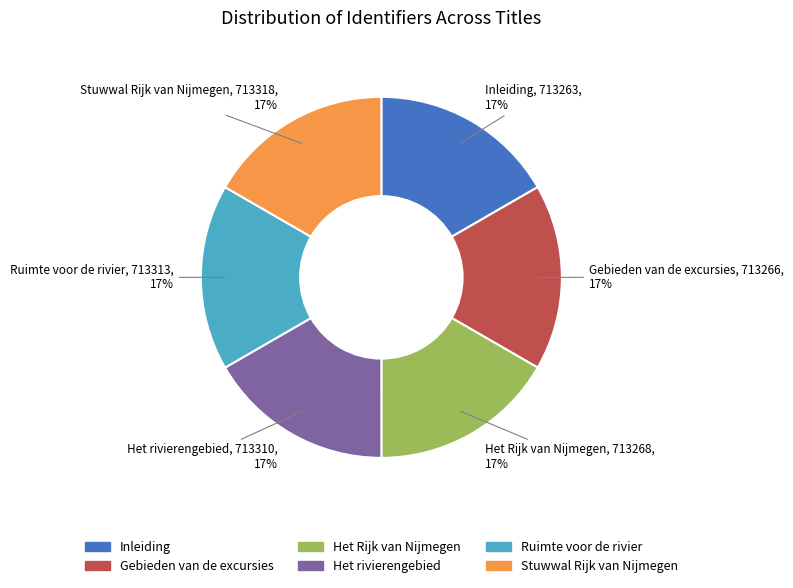

Is Het Rijk van Nijmegen the majority of the pie?

No